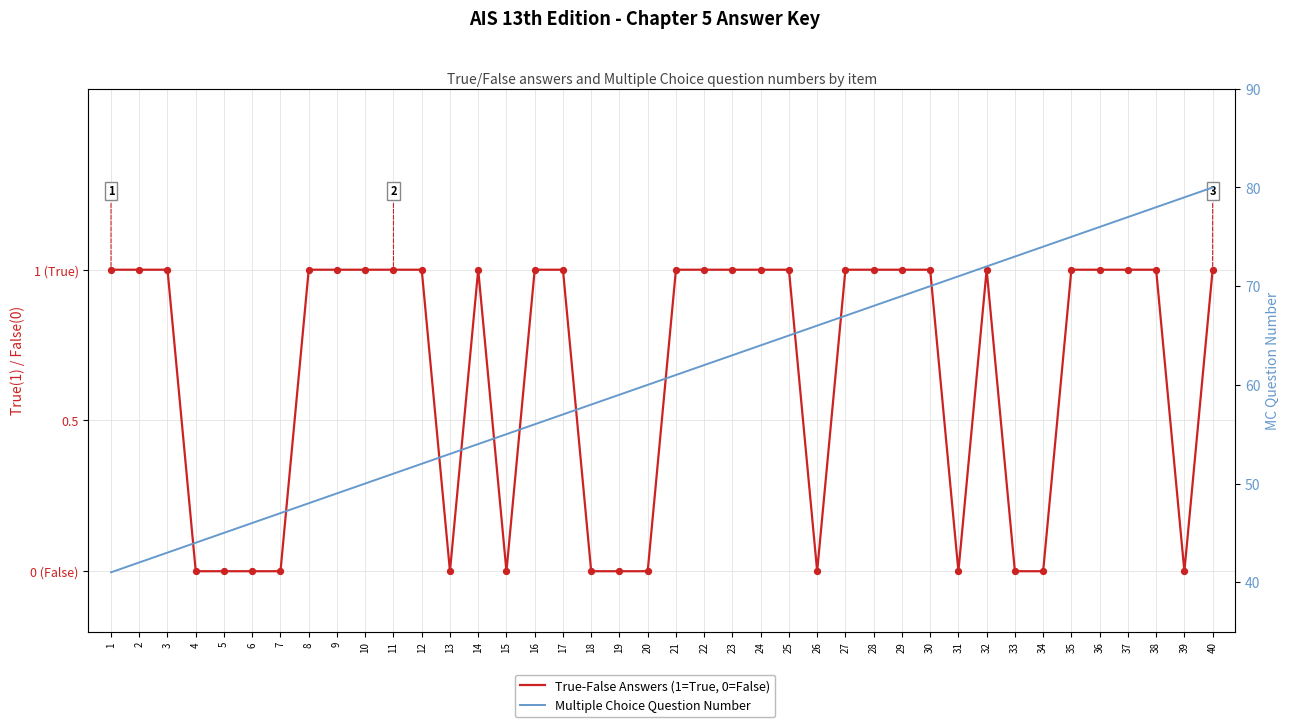

What are all the series names shown in the legend?

True-False Answers (1=True, 0=False), Multiple Choice Question Number